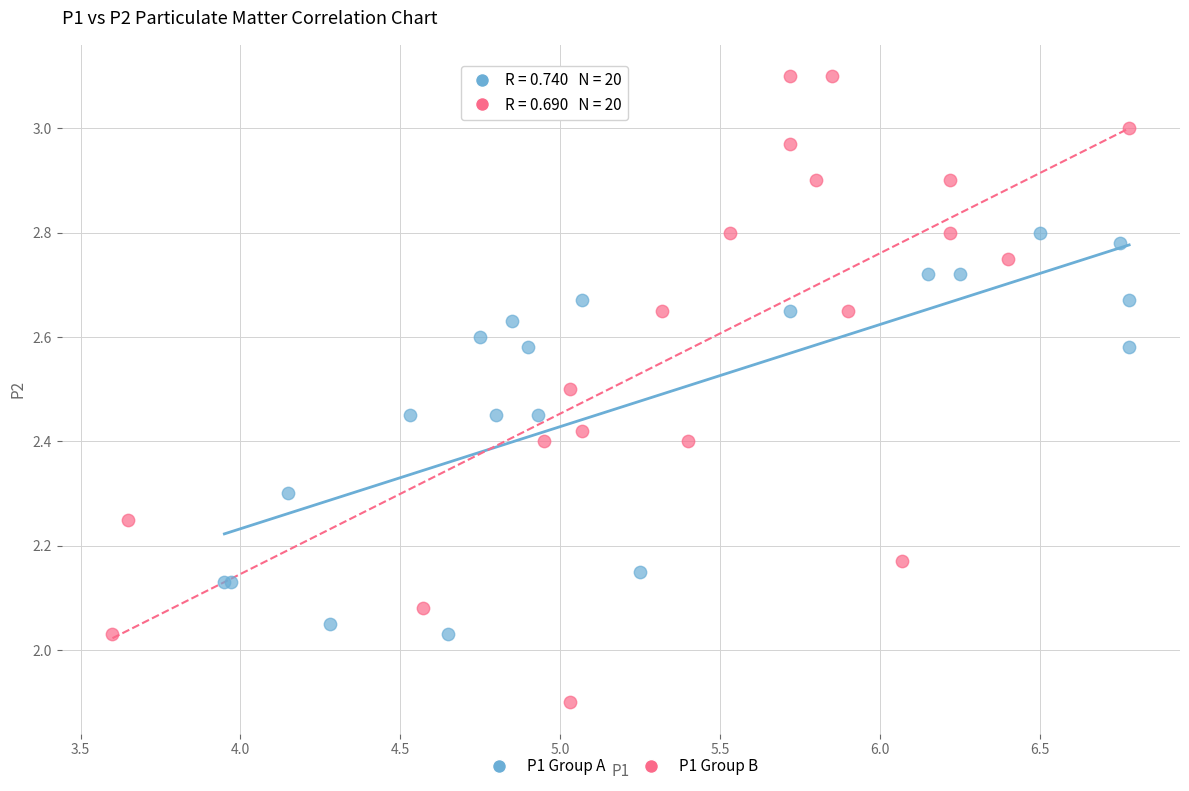

Which series has the largest Y range (max minus min)?

P1 Group B